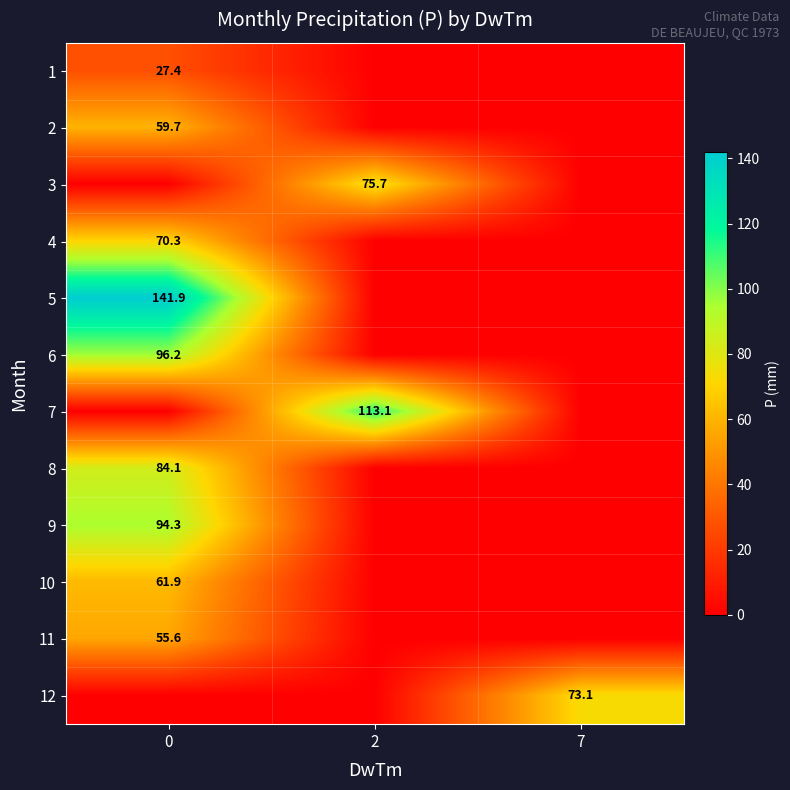

True or false: 4 has a value of 91.5 at 0.

False